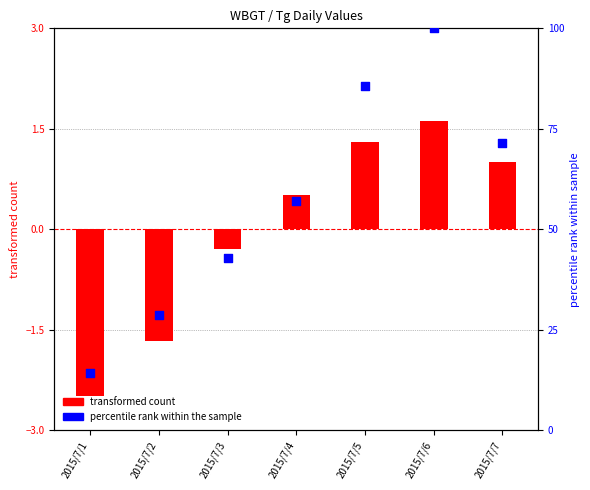

Which series reaches the maximum Y coordinate?

percentile rank (Tg)